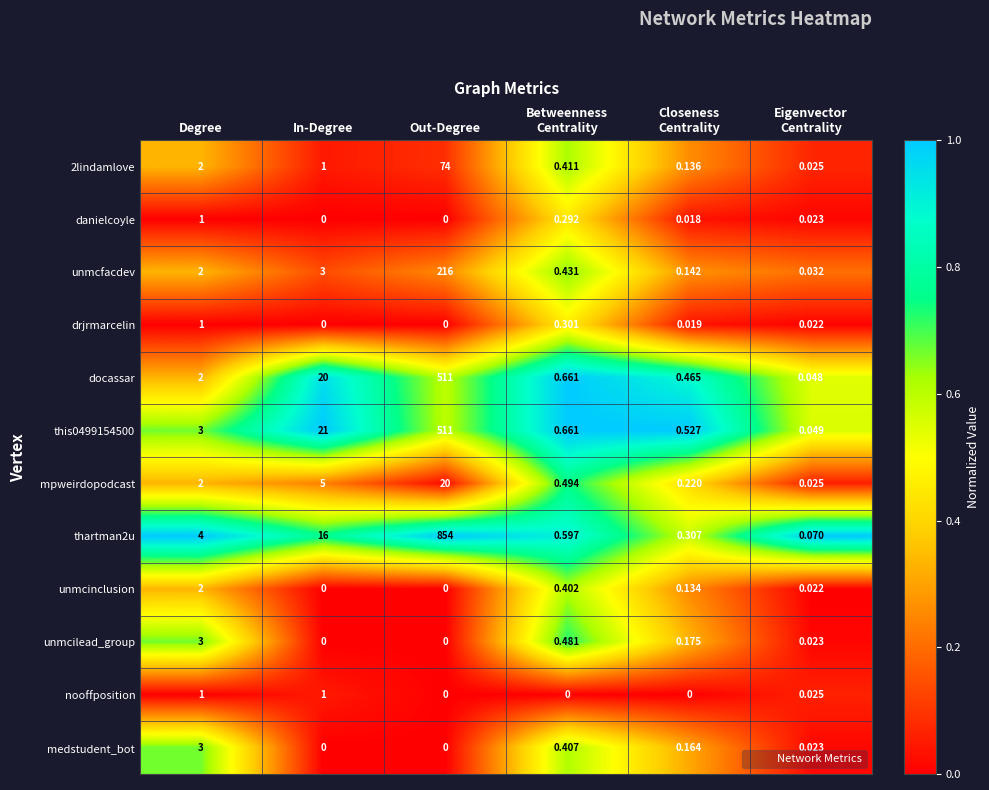

At which label is mpweirdopodcast closest to 10?

In-Degree